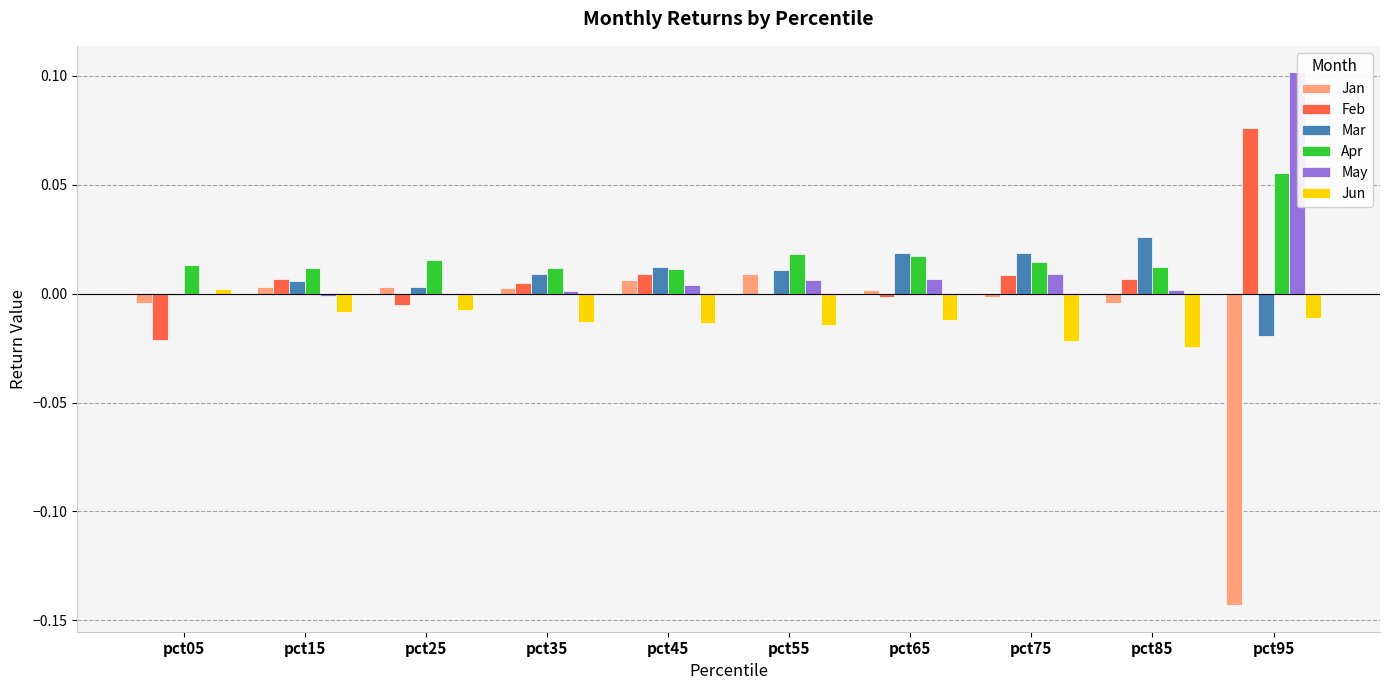

Which series changed the most between pct85 and pct95?

Jan